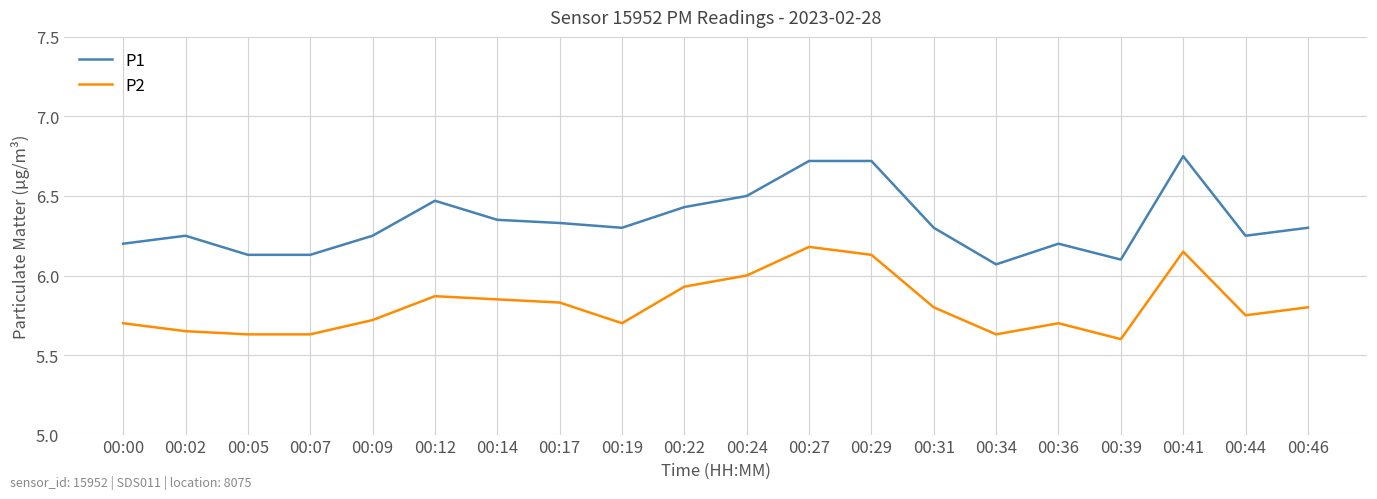

Which series has the widest spread of values?

P1